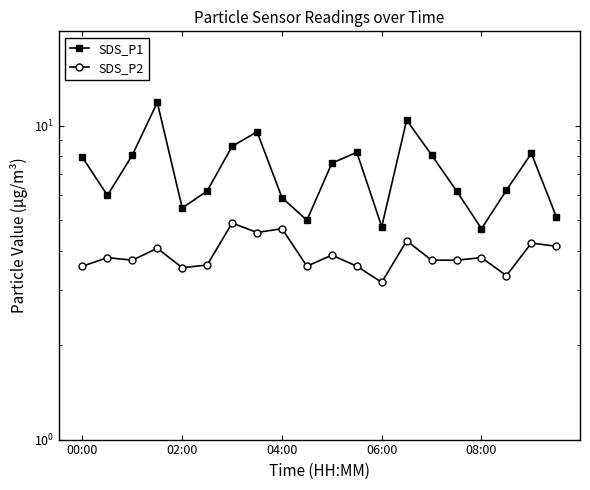

Reading left to right, extract all data points from this chart.

SDS_P1: 7.9	6.0	8.1	11.9	5.5	6.2	8.6	9.6	5.9	5.0	7.6	8.2	4.8	10.4	8.1	6.2	4.7	6.2	8.2	5.1
SDS_P2: 3.6	3.8	3.7	4.1	3.5	3.6	4.9	4.6	4.7	3.6	3.9	3.6	3.2	4.3	3.7	3.7	3.8	3.3	4.2	4.1